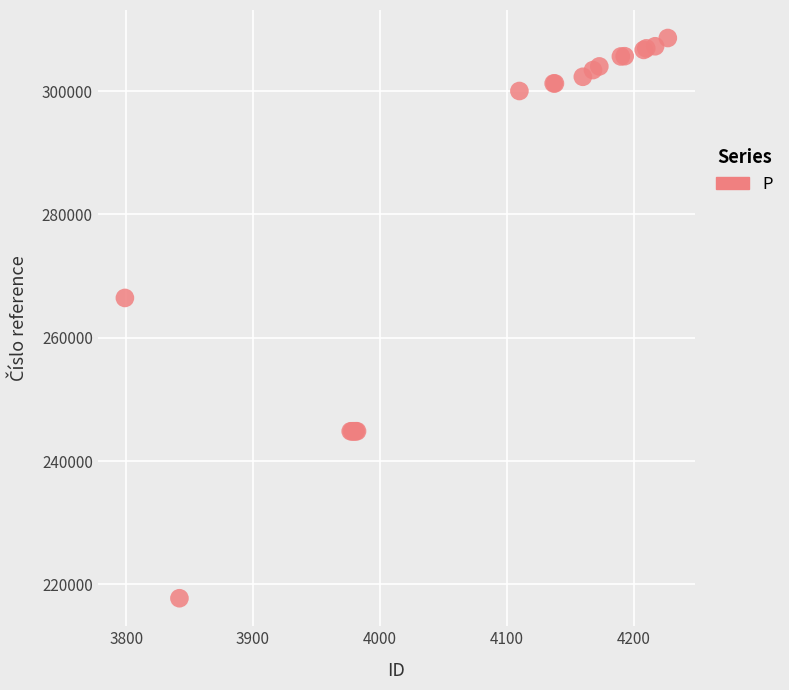

What Y value in the scatter plot is closest to 263172?

266445